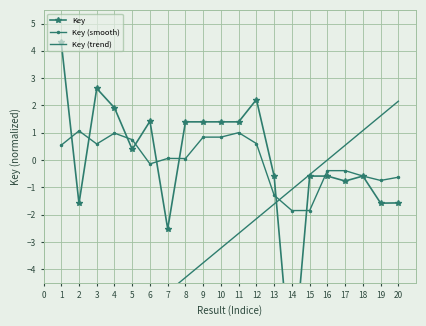

What is the value of the Key (smooth) point at the 3rd from the left?

0.6